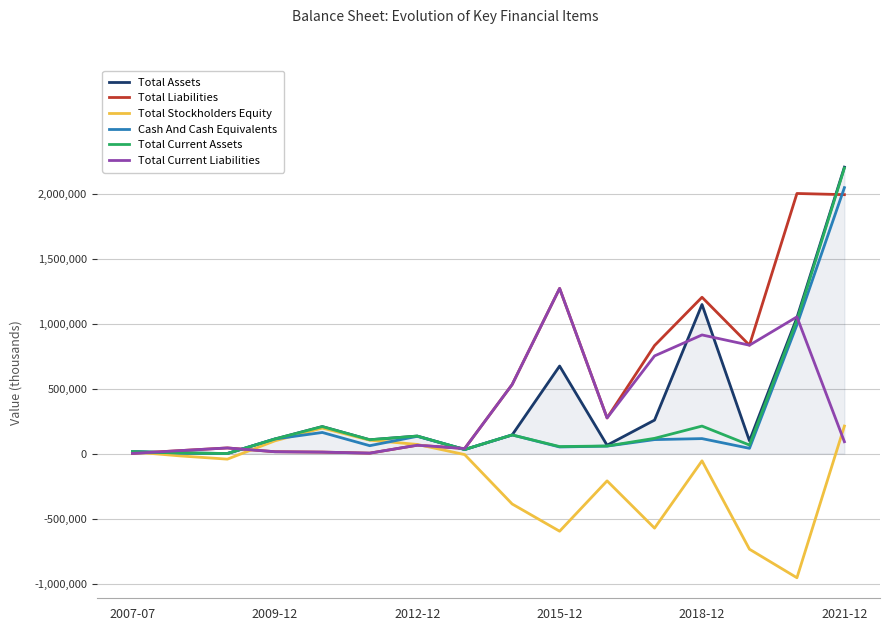

What is the greatest value displayed?

2202891